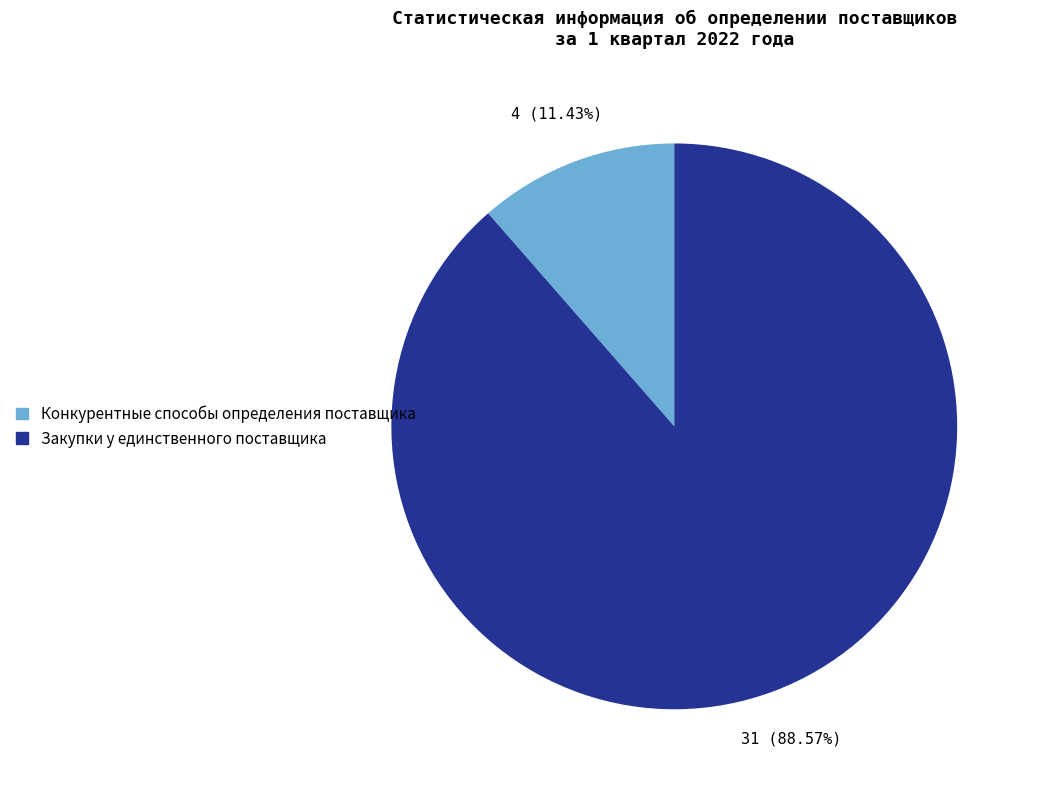

Approximately how many times larger is the value at Конкурентные способы определения поставщика compared to Закупки у единственного поставщика?

0.1